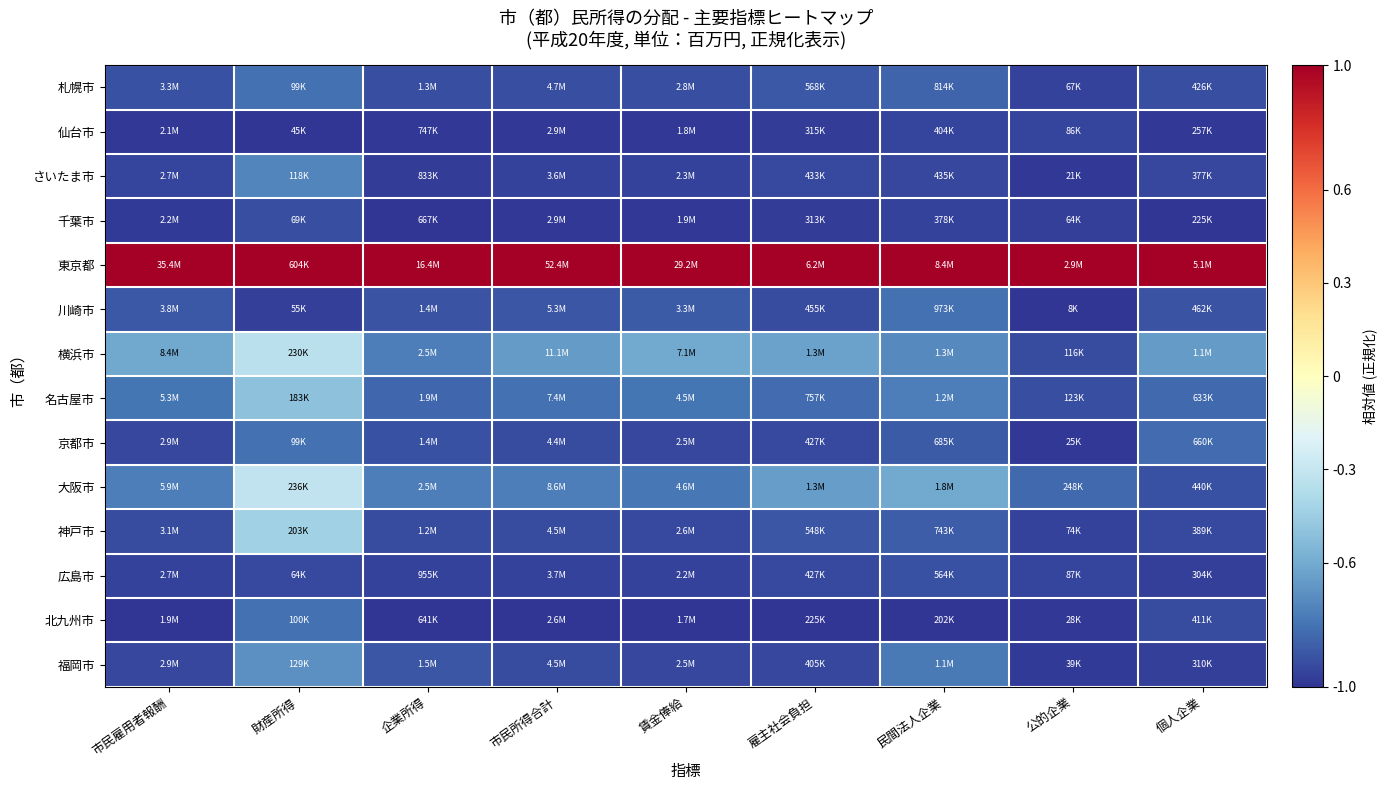

Reading left to right, list all the values displayed in this chart.

札幌市: 市民雇用者報酬=-0.9	財産所得=-0.8	企業所得=-0.9	市民所得合計=-0.9	賃金俸給=-0.9	雇主社会負担=-0.9	民間法人企業=-0.9	公的企業=-1.0	個人企業=-0.9
仙台市: 市民雇用者報酬=-1.0	財産所得=-1.0	企業所得=-1.0	市民所得合計=-1.0	賃金俸給=-1.0	雇主社会負担=-1.0	民間法人企業=-1.0	公的企業=-0.9	個人企業=-1.0
さいたま市: 市民雇用者報酬=-1.0	財産所得=-0.7	企業所得=-1.0	市民所得合計=-1.0	賃金俸給=-1.0	雇主社会負担=-0.9	民間法人企業=-0.9	公的企業=-1.0	個人企業=-0.9
千葉市: 市民雇用者報酬=-1.0	財産所得=-0.9	企業所得=-1.0	市民所得合計=-1.0	賃金俸給=-1.0	雇主社会負担=-1.0	民間法人企業=-1.0	公的企業=-1.0	個人企業=-1.0
東京都: 市民雇用者報酬=1.0	財産所得=1.0	企業所得=1.0	市民所得合計=1.0	賃金俸給=1.0	雇主社会負担=1.0	民間法人企業=1.0	公的企業=1.0	個人企業=1.0
川崎市: 市民雇用者報酬=-0.9	財産所得=-1.0	企業所得=-0.9	市民所得合計=-0.9	賃金俸給=-0.9	雇主社会負担=-0.9	民間法人企業=-0.8	公的企業=-1.0	個人企業=-0.9
横浜市: 市民雇用者報酬=-0.6	財産所得=-0.3	企業所得=-0.8	市民所得合計=-0.7	賃金俸給=-0.6	雇主社会負担=-0.6	民間法人企業=-0.7	公的企業=-0.9	個人企業=-0.7
名古屋市: 市民雇用者報酬=-0.8	財産所得=-0.5	企業所得=-0.8	市民所得合計=-0.8	賃金俸給=-0.8	雇主社会負担=-0.8	民間法人企業=-0.8	公的企業=-0.9	個人企業=-0.8
京都市: 市民雇用者報酬=-0.9	財産所得=-0.8	企業所得=-0.9	市民所得合計=-0.9	賃金俸給=-0.9	雇主社会負担=-0.9	民間法人企業=-0.9	公的企業=-1.0	個人企業=-0.8
大阪市: 市民雇用者報酬=-0.8	財産所得=-0.3	企業所得=-0.8	市民所得合計=-0.8	賃金俸給=-0.8	雇主社会負担=-0.6	民間法人企業=-0.6	公的企業=-0.8	個人企業=-0.9
神戸市: 市民雇用者報酬=-0.9	財産所得=-0.4	企業所得=-0.9	市民所得合計=-0.9	賃金俸給=-0.9	雇主社会負担=-0.9	民間法人企業=-0.9	公的企業=-1.0	個人企業=-0.9
広島市: 市民雇用者報酬=-1.0	財産所得=-0.9	企業所得=-1.0	市民所得合計=-1.0	賃金俸給=-1.0	雇主社会負担=-0.9	民間法人企業=-0.9	公的企業=-0.9	個人企業=-1.0
北九州市: 市民雇用者報酬=-1.0	財産所得=-0.8	企業所得=-1.0	市民所得合計=-1.0	賃金俸給=-1.0	雇主社会負担=-1.0	民間法人企業=-1.0	公的企業=-1.0	個人企業=-0.9
福岡市: 市民雇用者報酬=-0.9	財産所得=-0.7	企業所得=-0.9	市民所得合計=-0.9	賃金俸給=-0.9	雇主社会負担=-0.9	民間法人企業=-0.8	公的企業=-1.0	個人企業=-1.0